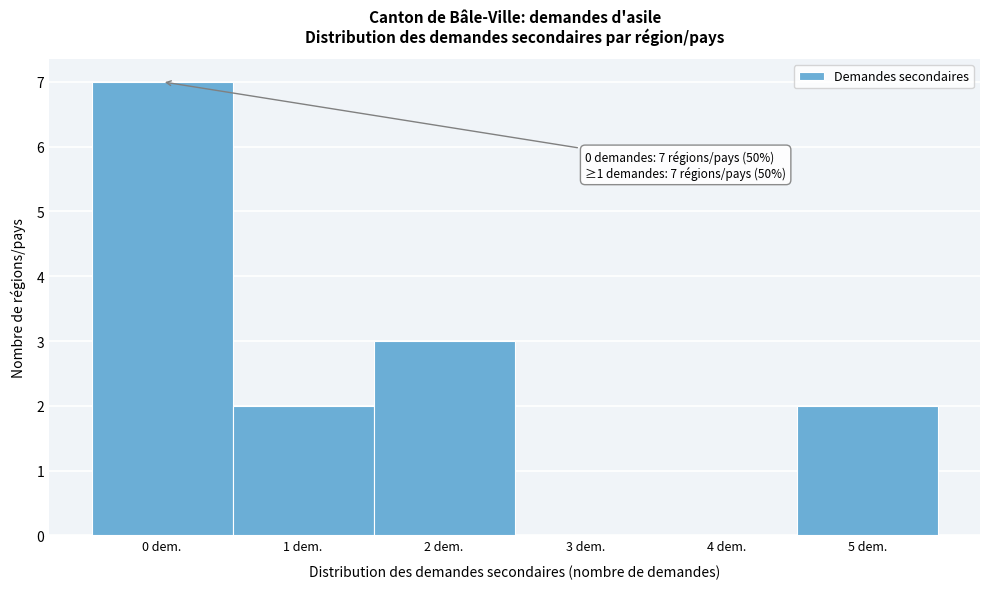

Reading right to left, list all the values displayed in this chart.

5 dem.=2	4 dem.=0	3 dem.=0	2 dem.=3	1 dem.=2	0 dem.=7